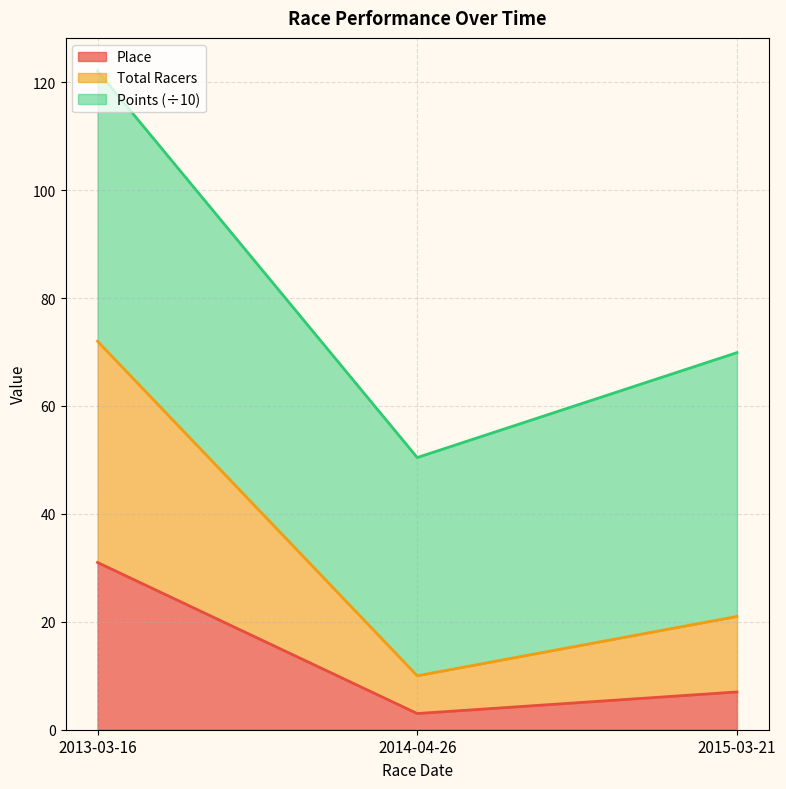

Which category has the highest value in the Total Racers series?

2013-03-16